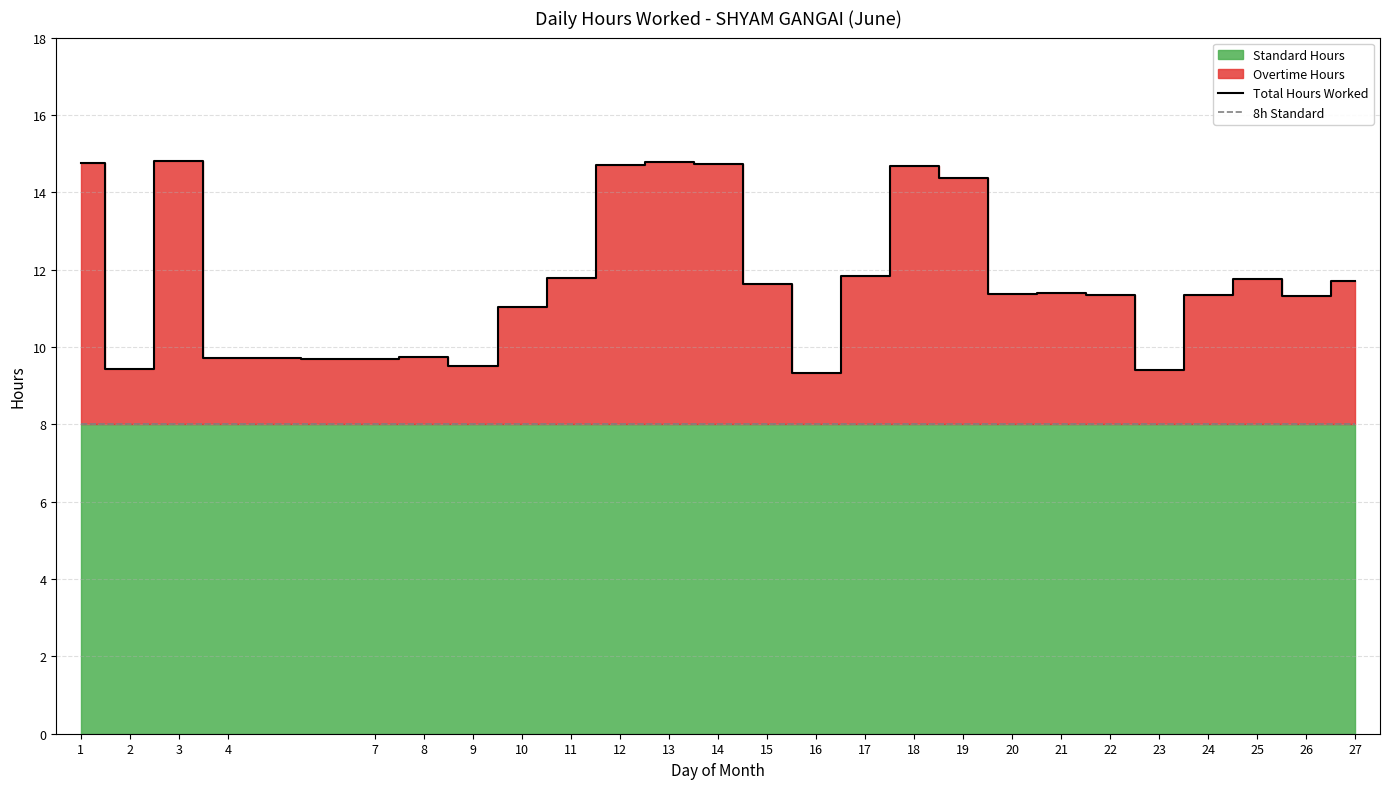

True or false: Total Hours Worked and 8h Standard cross at least once.

False